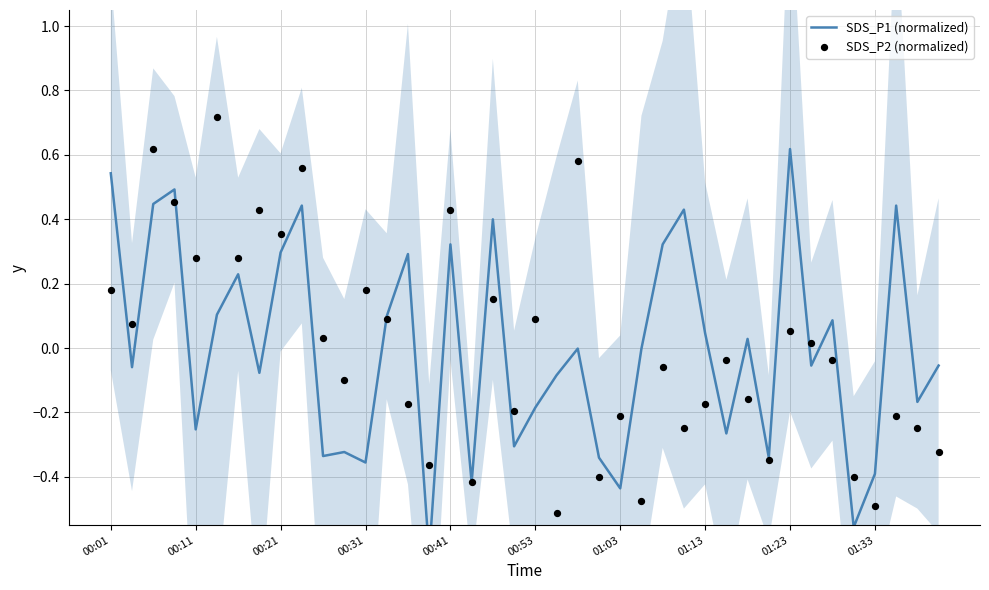

What is the total value across all series at 13?

0.2